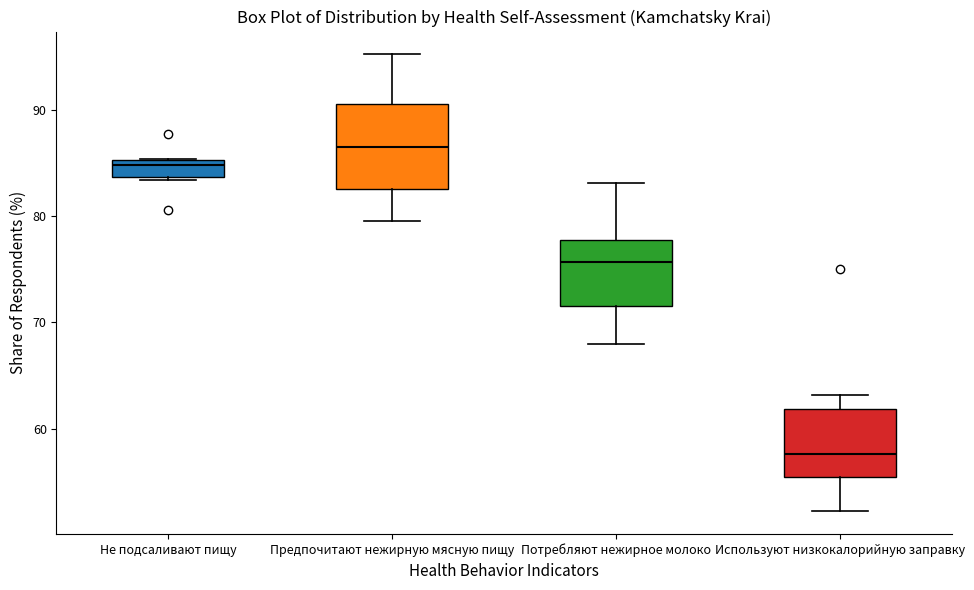

Which box is the tallest, from its lower edge to its upper edge?

Предпочитают нежирную мясную пищу